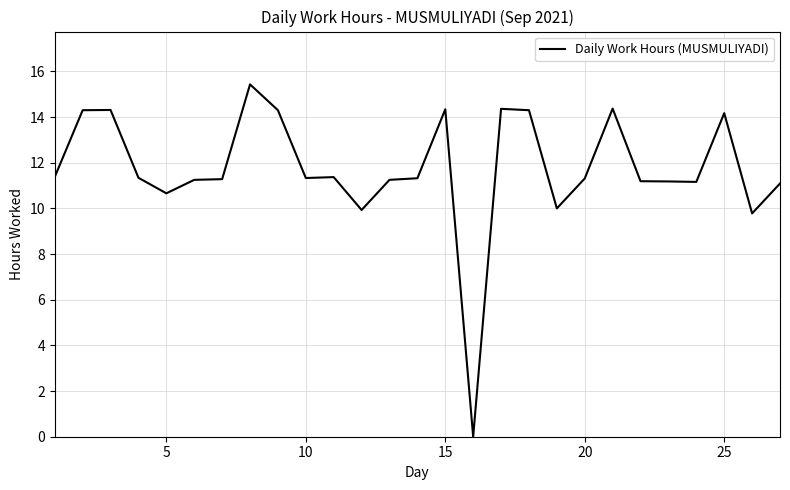

How many lines are shown in the chart?

1